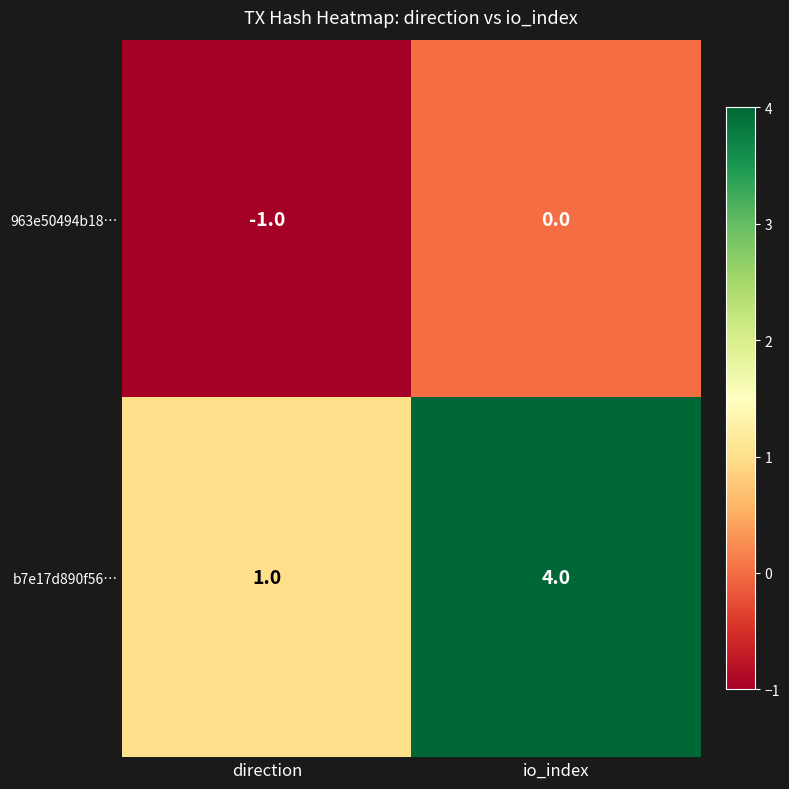

At how many categories does at least one series exceed 0?

2